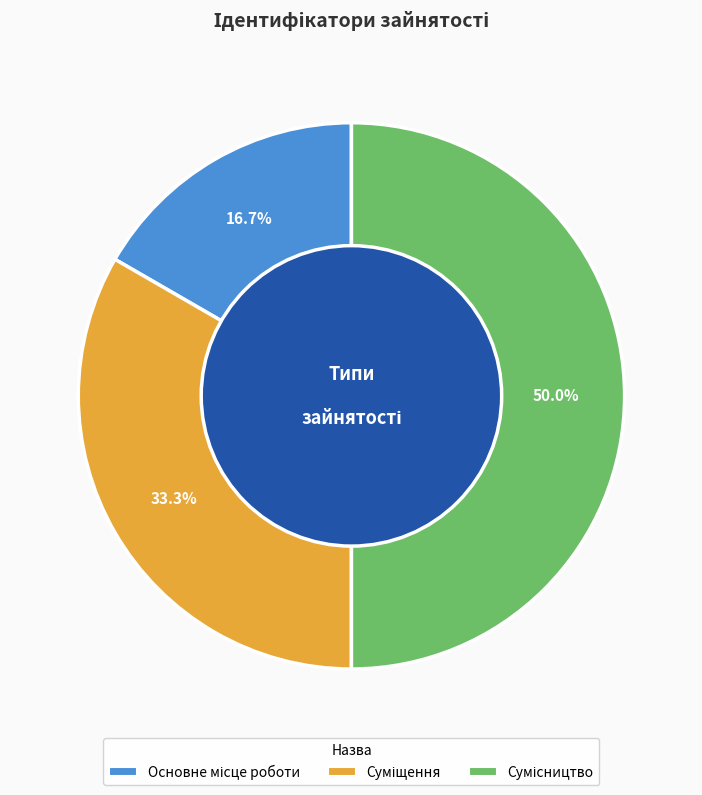

To the nearest percent, what percentage of the pie is Основне місце роботи?

17%